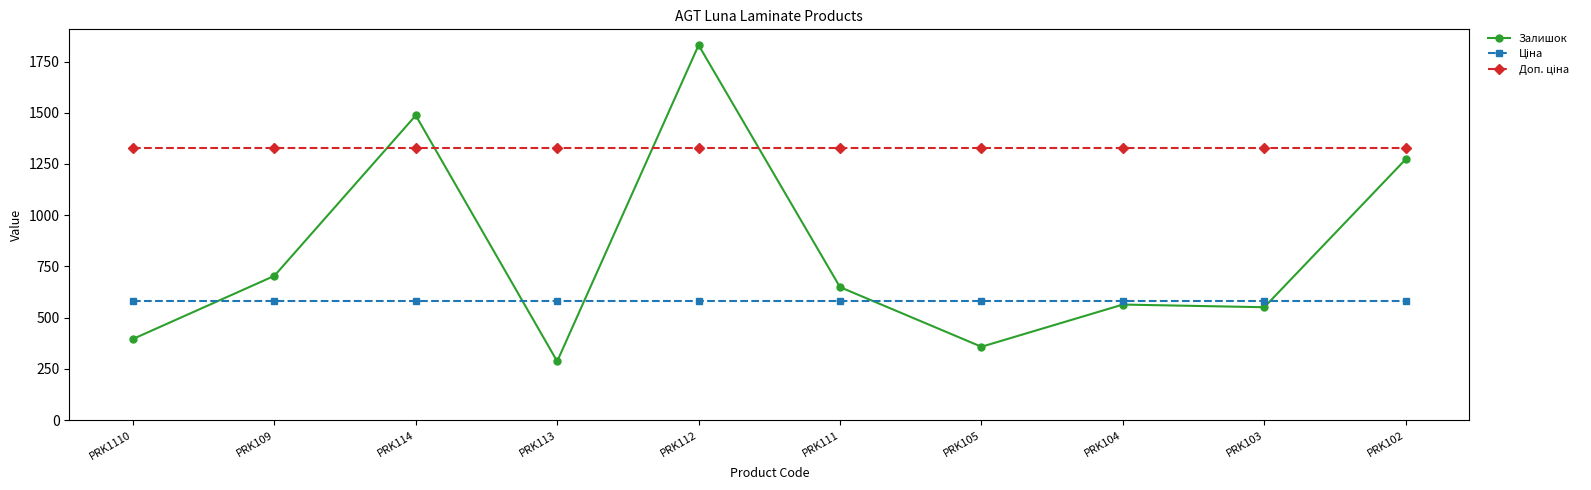

Which label corresponds to the largest value in the chart?

PRK112